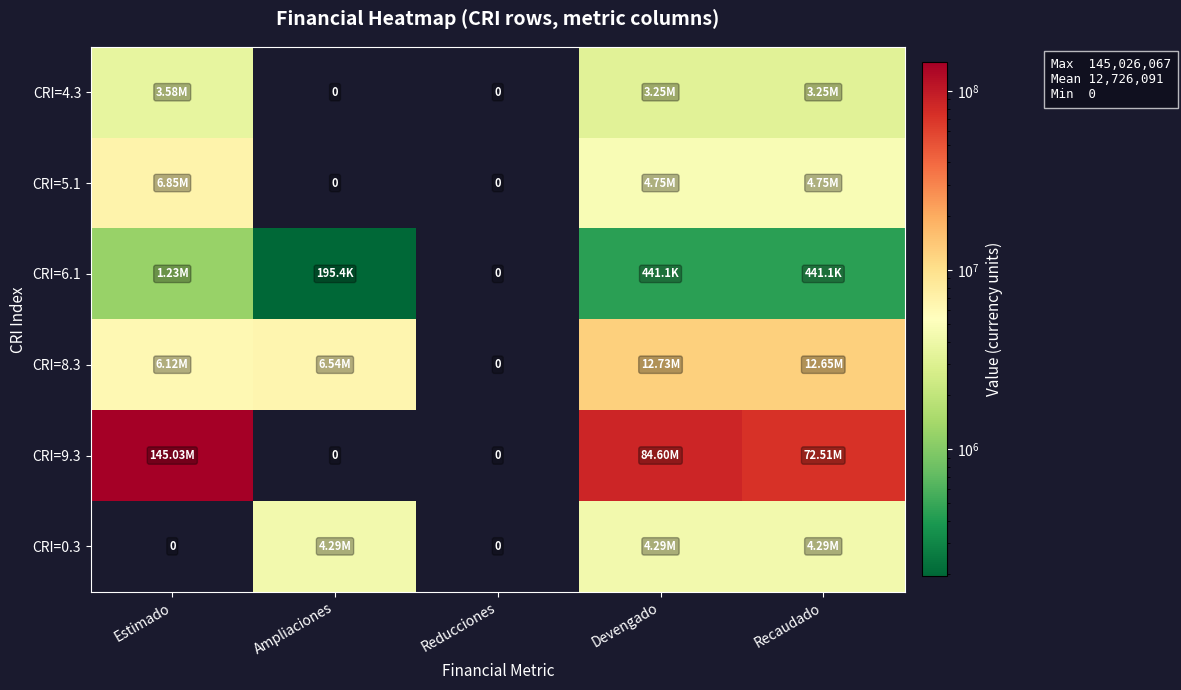

The CRI=6.1 series shows 101735.7 at Ampliaciones. True or false?

False